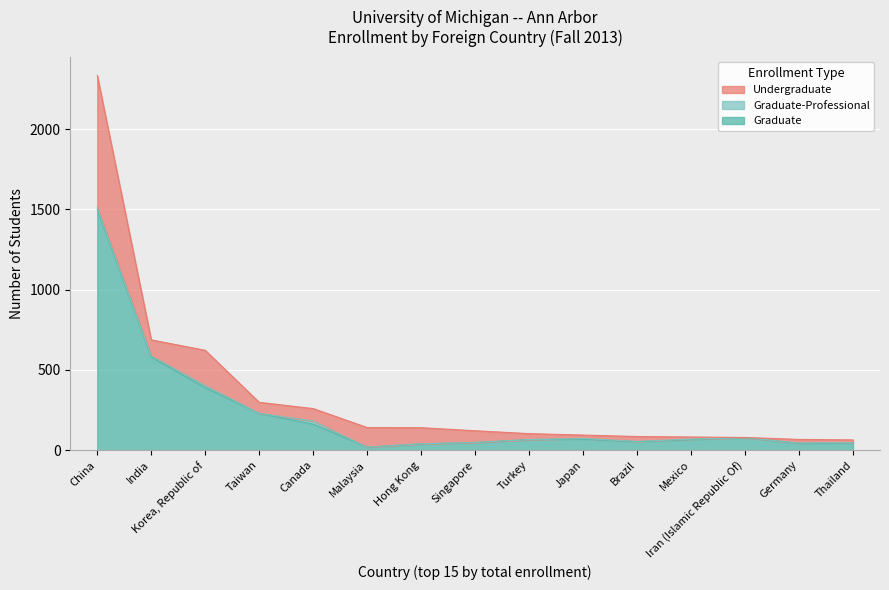

Is it true that Graduate equals 23 at Mexico?

False